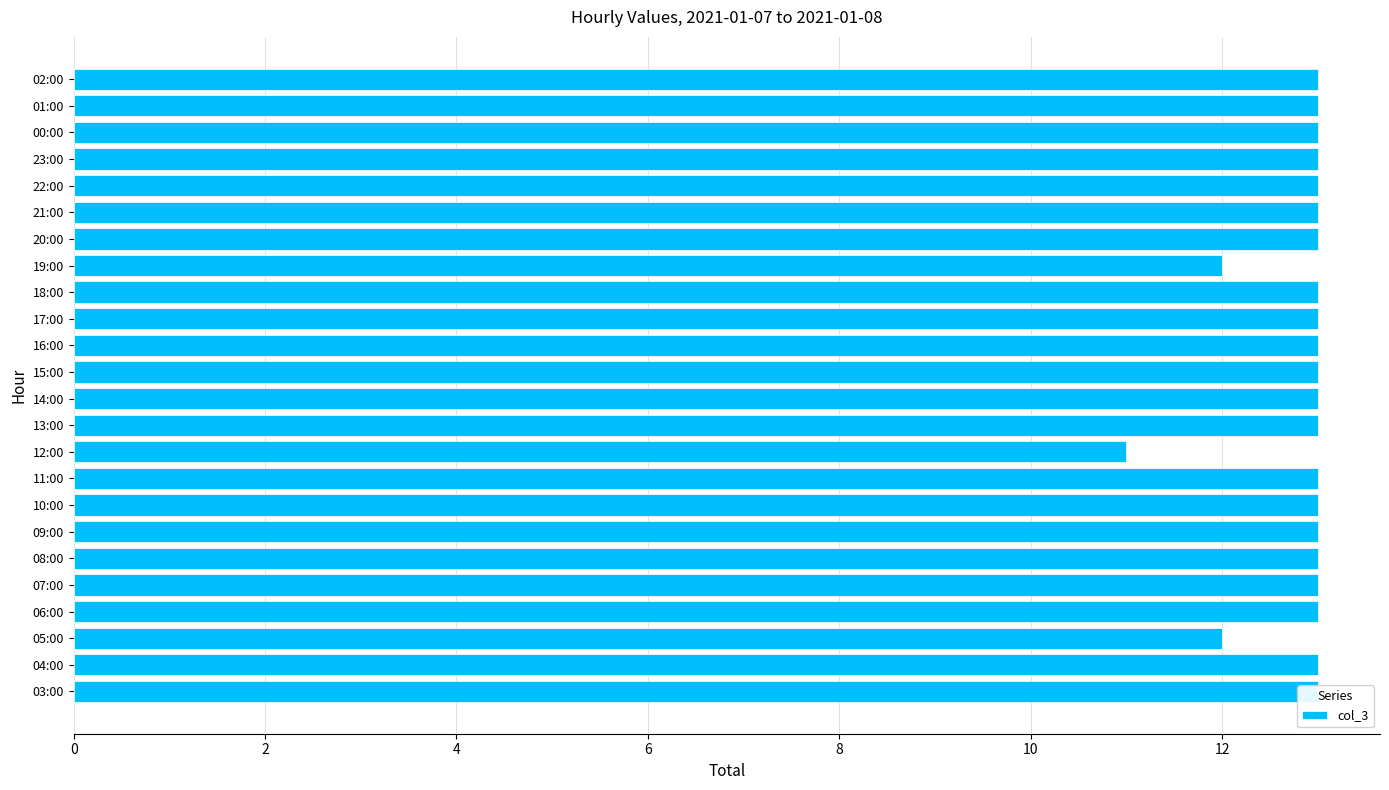

Are the bars horizontal?

Yes